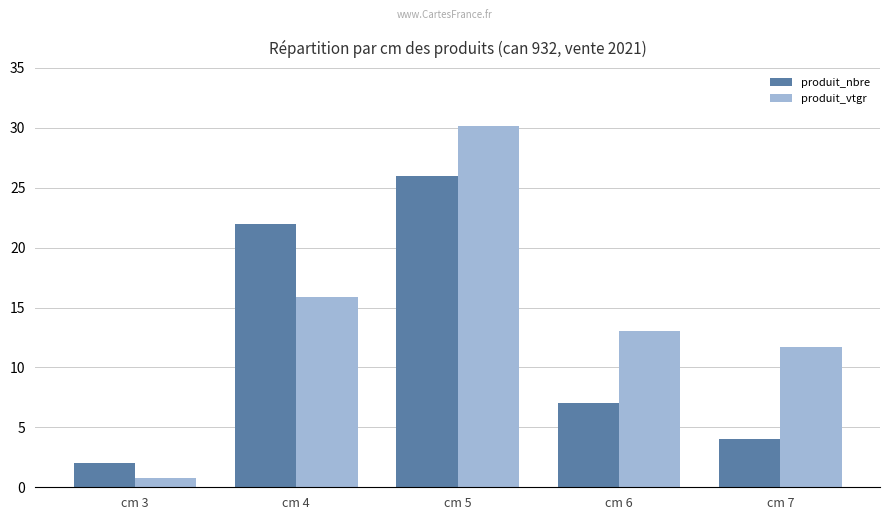

What is the total value across all series at cm 4?

37.9